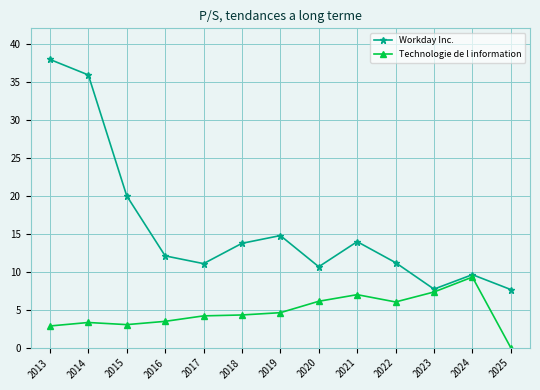

True or false: Workday Inc. has a value of 5.1 at 2017.

False